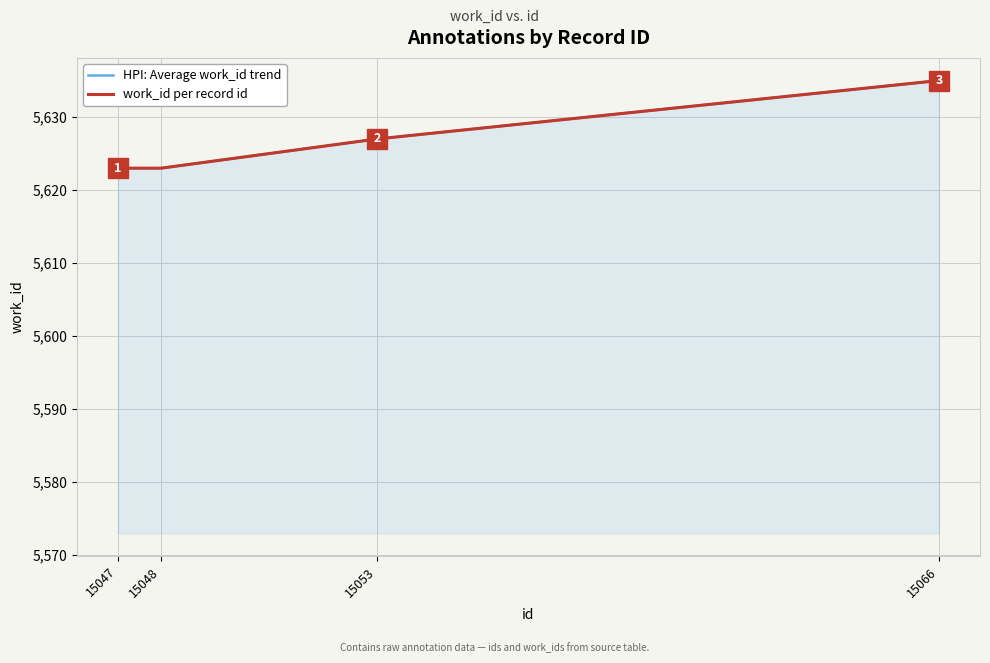

Reading left to right, what are all the values shown in this chart?

15047=5623	15048=5623	15053=5627	15066=5635